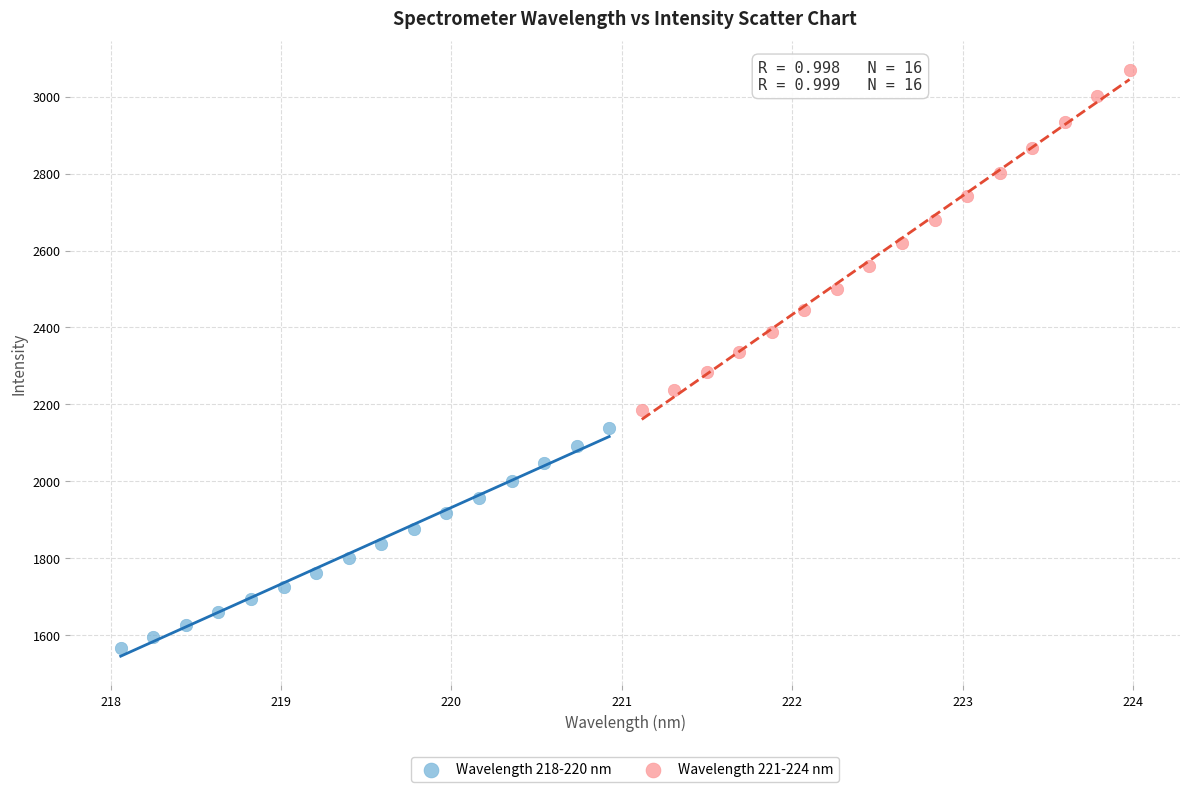

Which series has the largest Y range (max minus min)?

Wavelength 221-224 nm